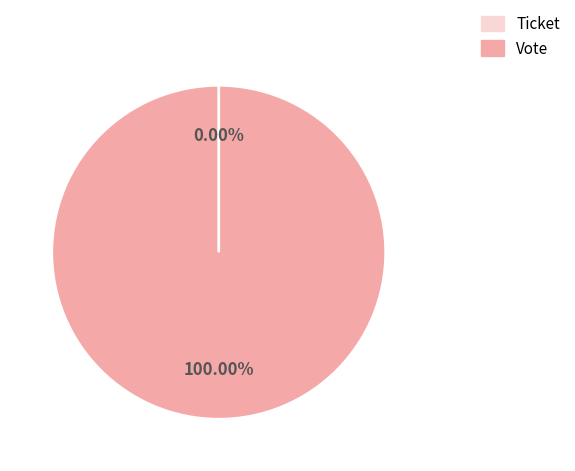

What is the majority slice?

Vote